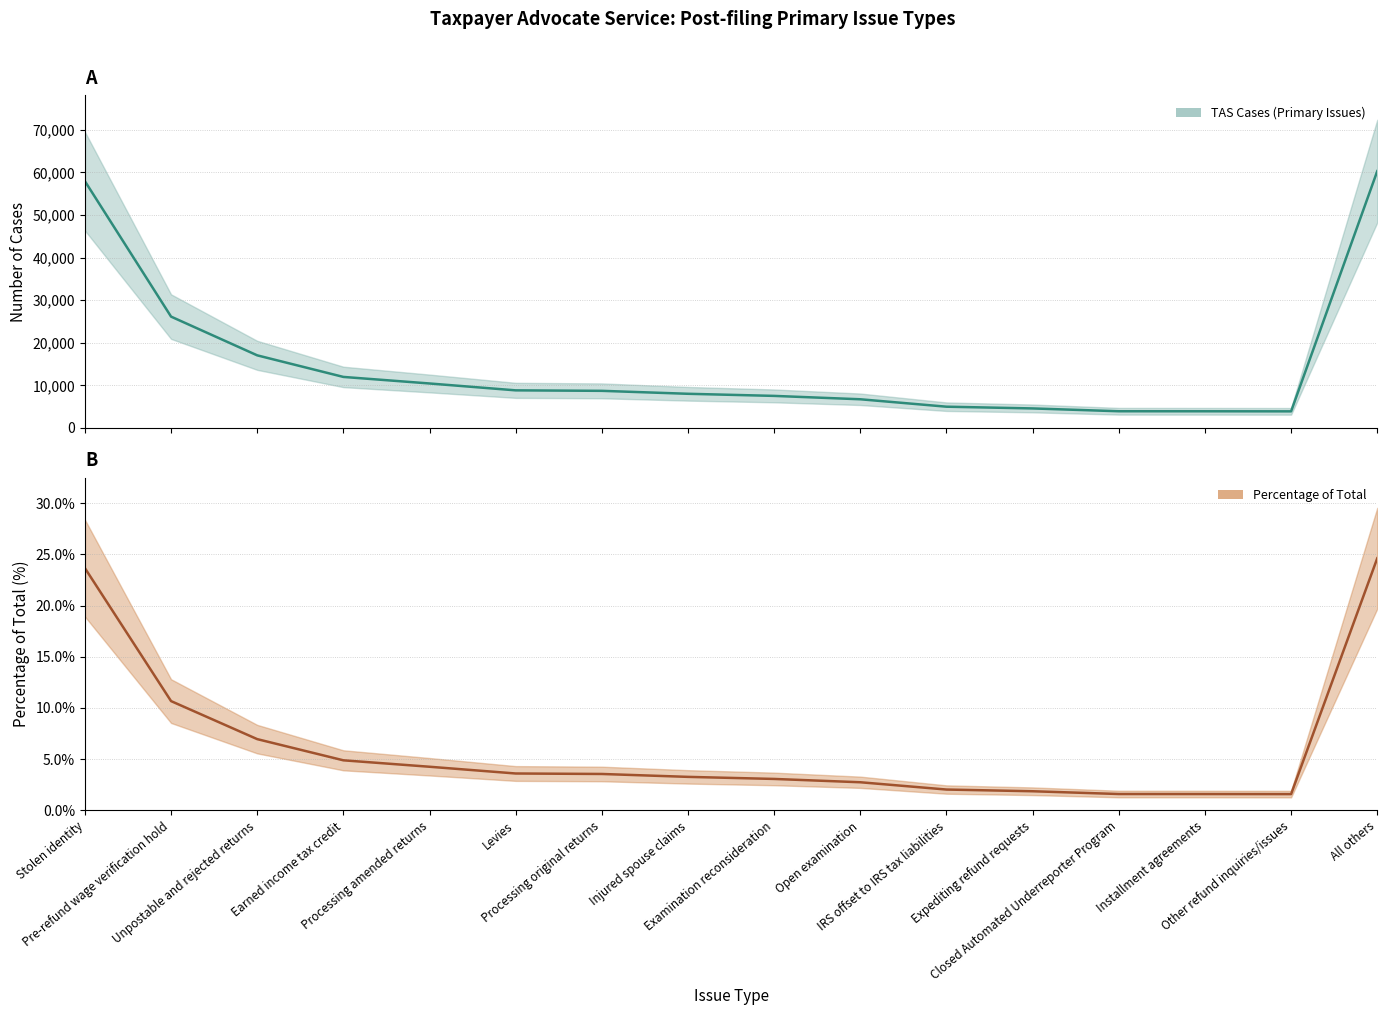

Reading right to left, what are all the values shown in this chart?

60285	3900	3916	3923	4584	4992	6734	7527	8021	8714	8829	10441	11980	17045	26136	57929